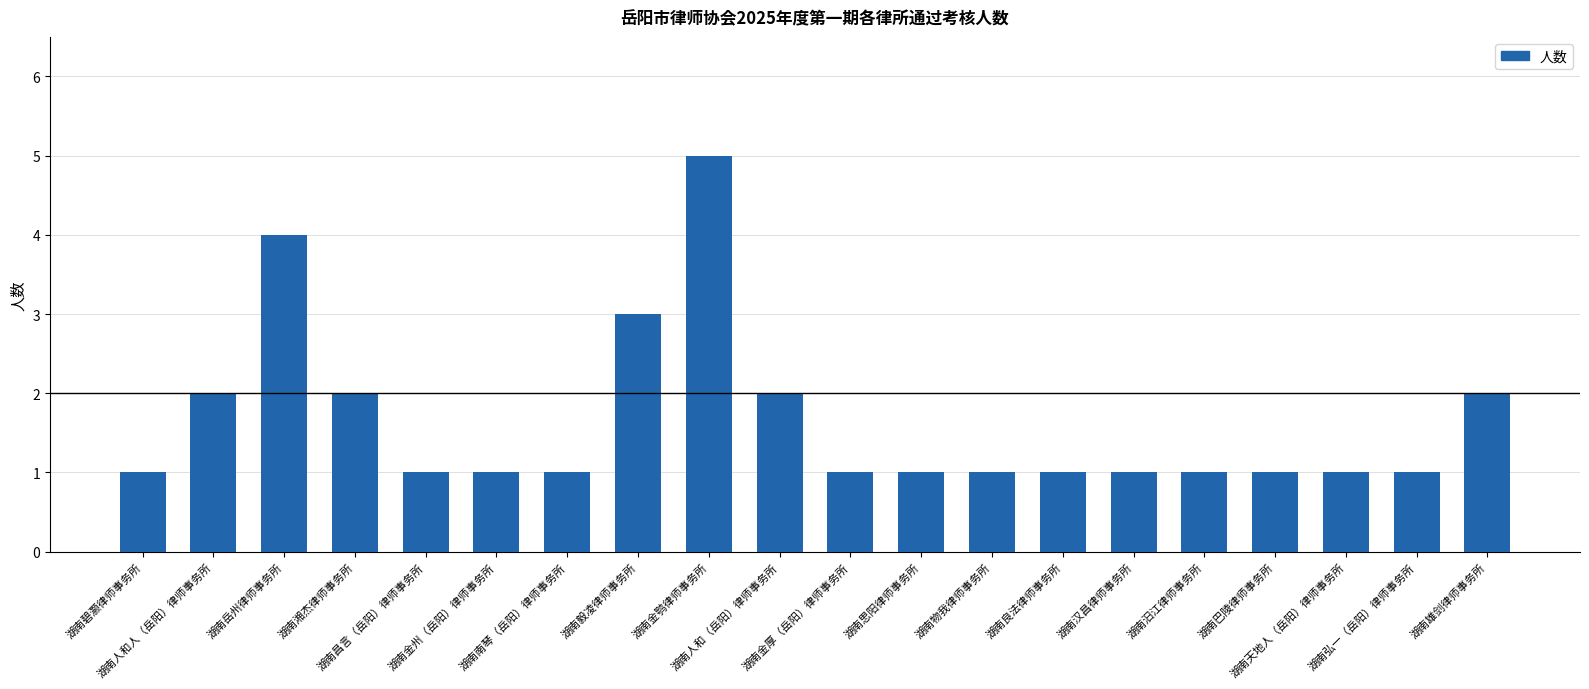

What is the change in value from 湖南岳州律师事务所 to 湖南汨江律师事务所?

-3